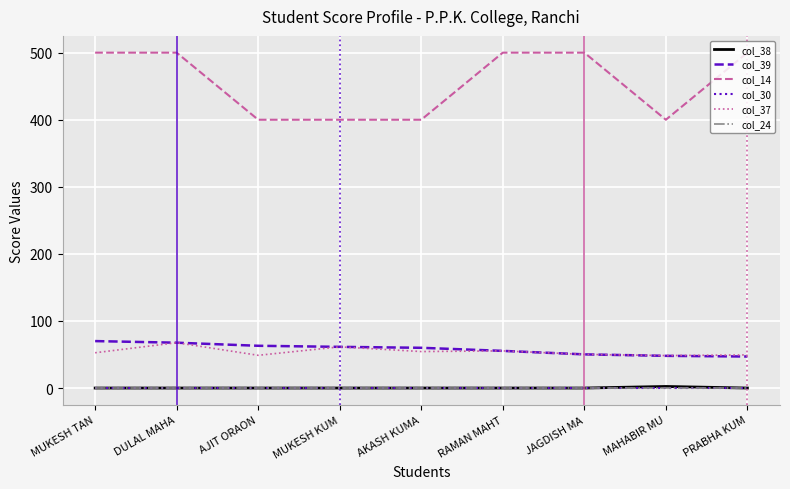

Does the chart display data point markers on the line(s)?

No